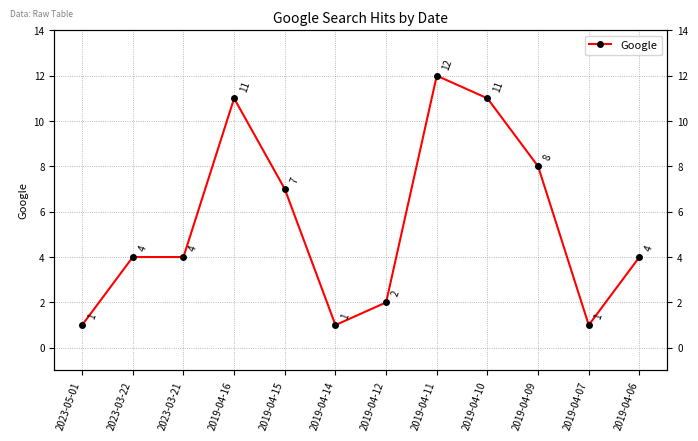

True or false: there are more than 1 points higher than both neighbors.

True